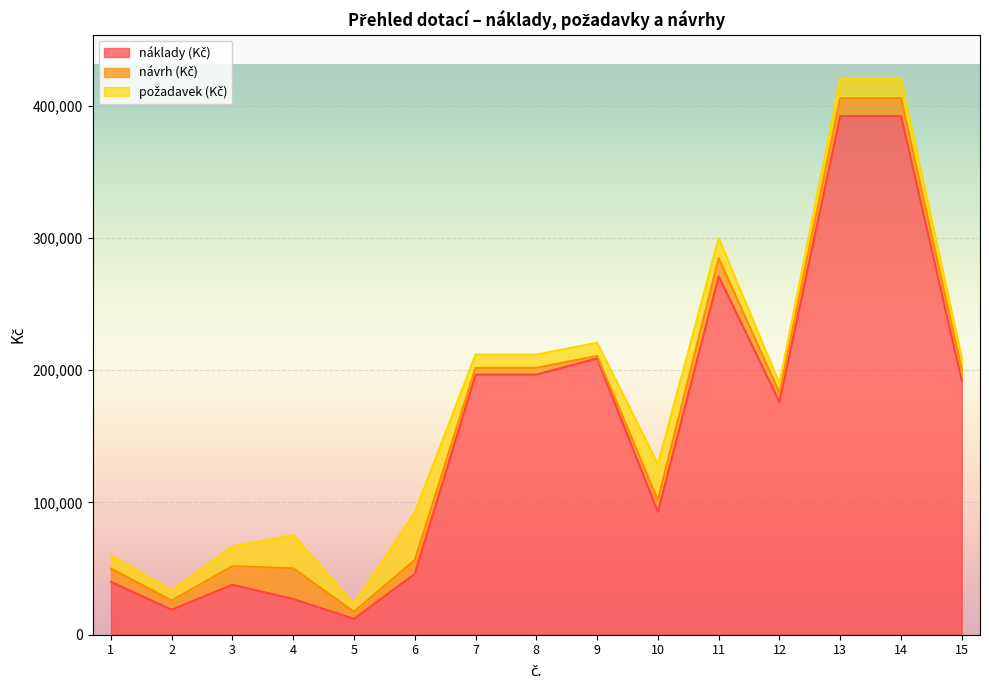

True or false: náklady (Kč) has more than 2 interior local peaks.

True